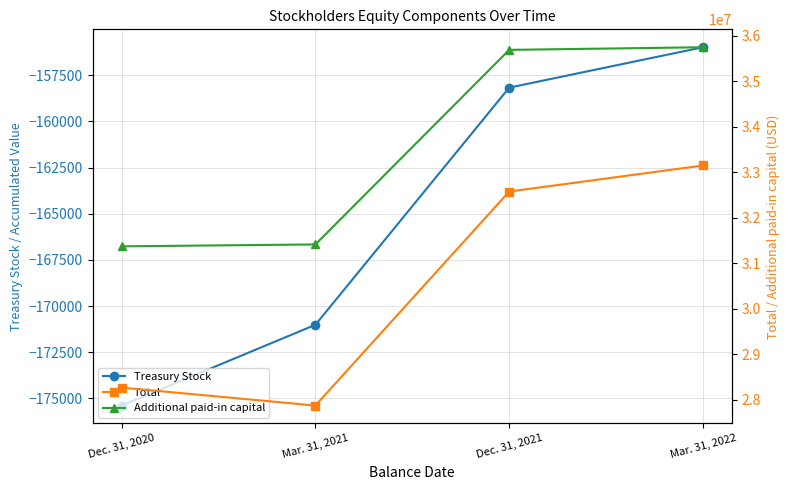

Which series changed the most between Mar. 31, 2021 and Dec. 31, 2021?

Total